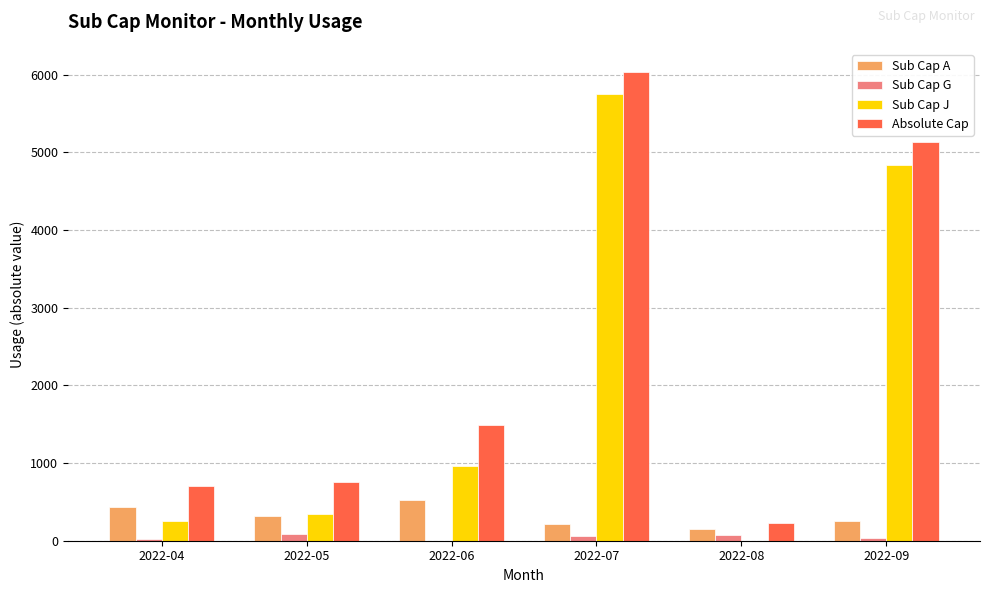

What is the total value across all series at 2022-06?

2975.7